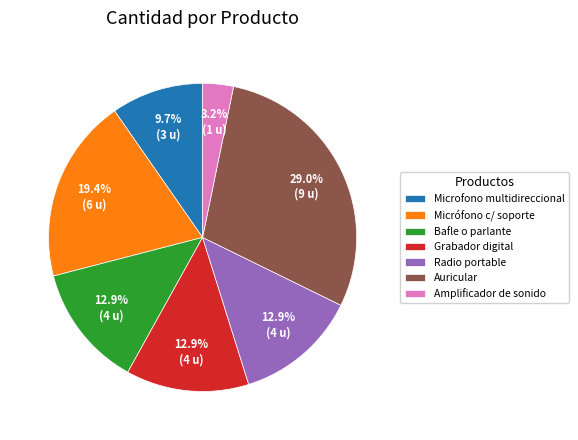

Do Radio portable and Bafle o parlante together represent more than half of the pie?

No